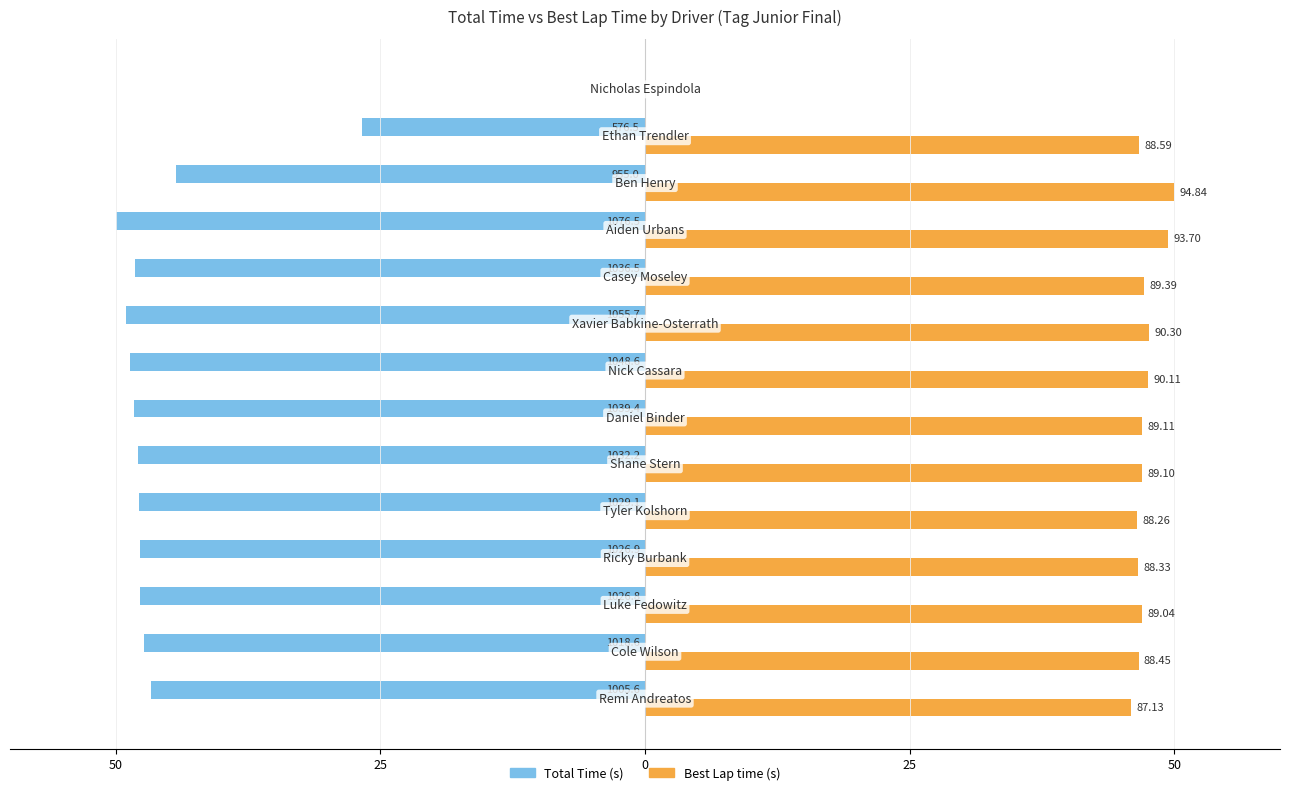

Reading left to right, list all the values displayed in this chart.

Total Time: -46.7	-47.3	-47.7	-47.7	-47.8	-47.9	-48.3	-48.7	-49.0	-48.1	-50.0	-44.4	-26.8	0.0
Best Lap time: 45.9	46.6	46.9	46.6	46.5	47.0	47.0	47.5	47.6	47.1	49.4	50.0	46.7	0.0